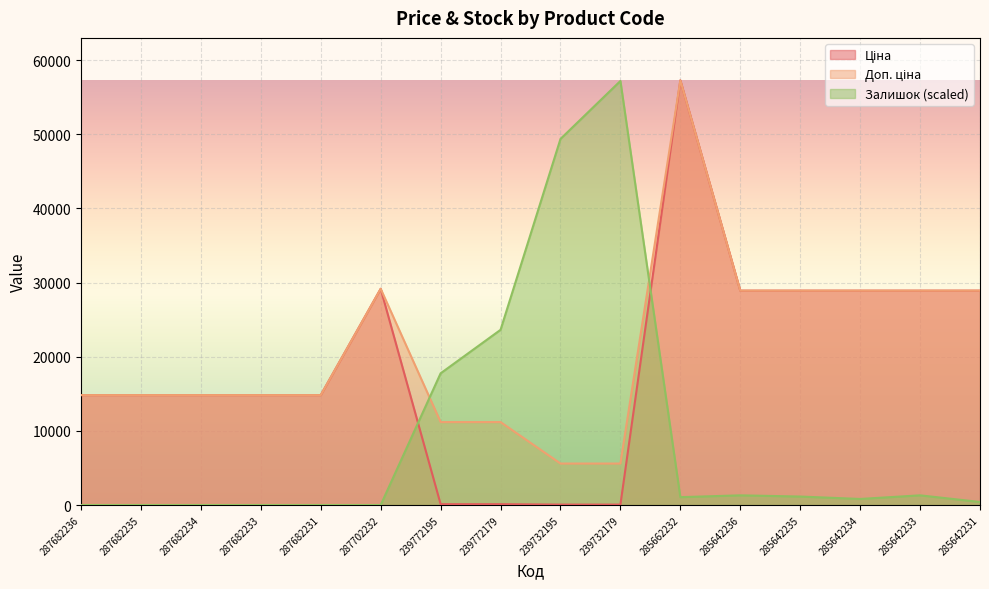

How many values in the Ціна series exceed 14817?

12